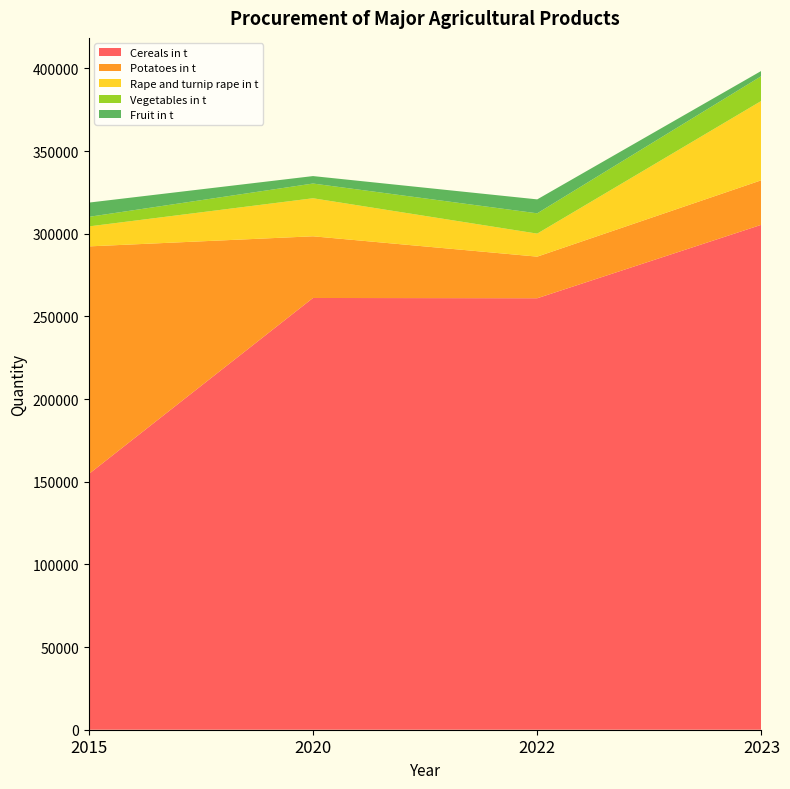

Reading right to left, what are all the values shown in this chart?

Cereals in t: 305416	260968	261131	154633
Potatoes in t: 26935	25169	37309	137698
Rape and turnip rape in t: 48009	13917	23003	12076
Vegetables in t: 14980	12281	8907	5784
Fruit in t: 3173	8430	4505	8619